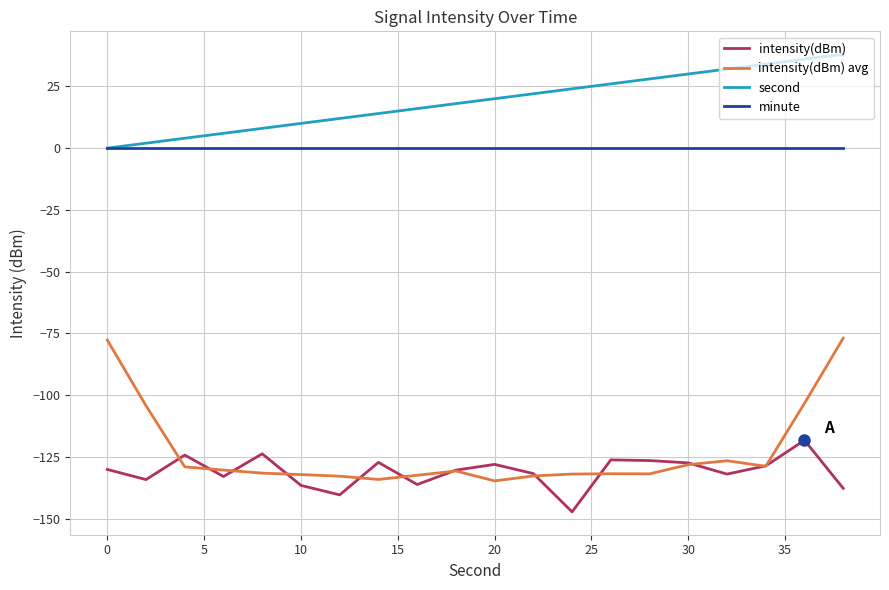

What are all the series names shown in the legend?

intensity(dBm), intensity(dBm) avg, second, minute